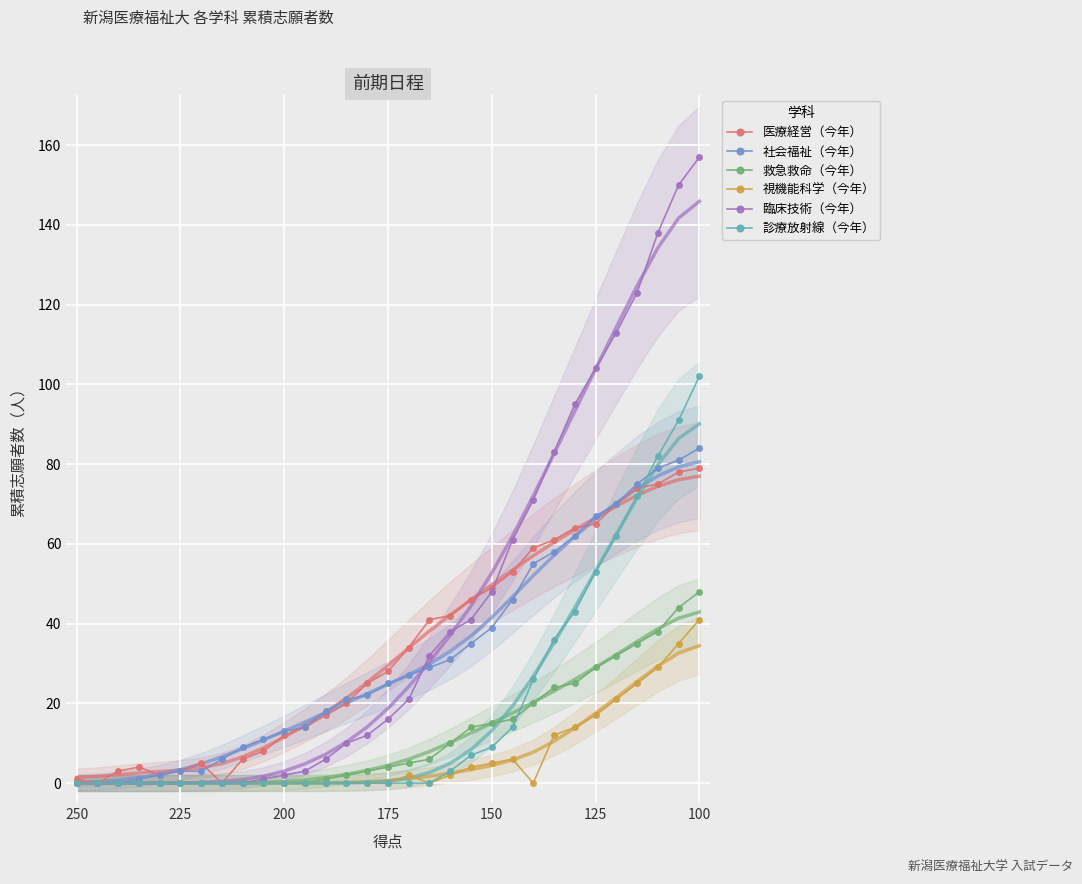

What is the sum of all 視機能科学（今年） values?

213